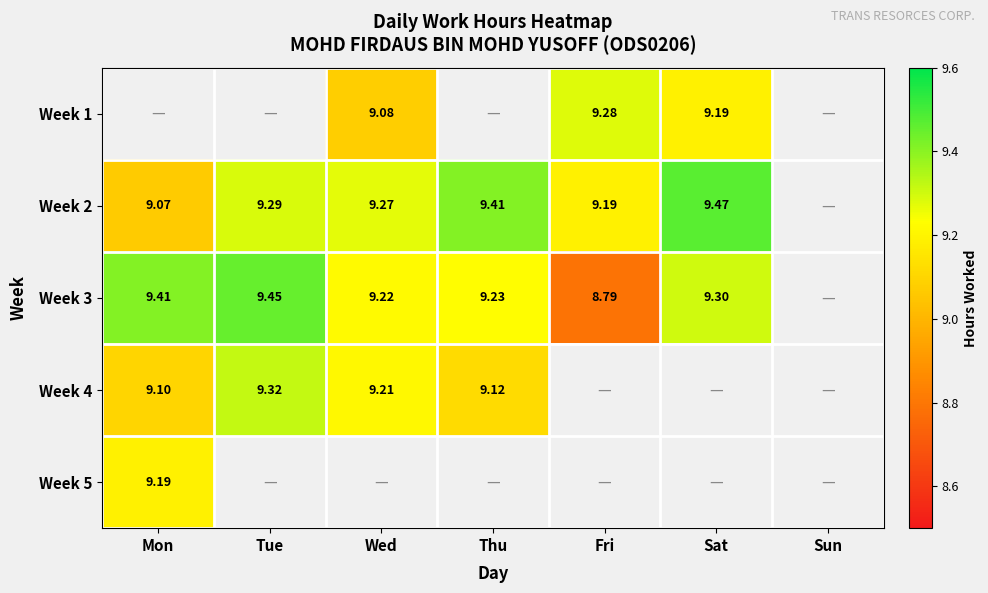

The Week 2 series shows 9.5 at Sat. True or false?

True